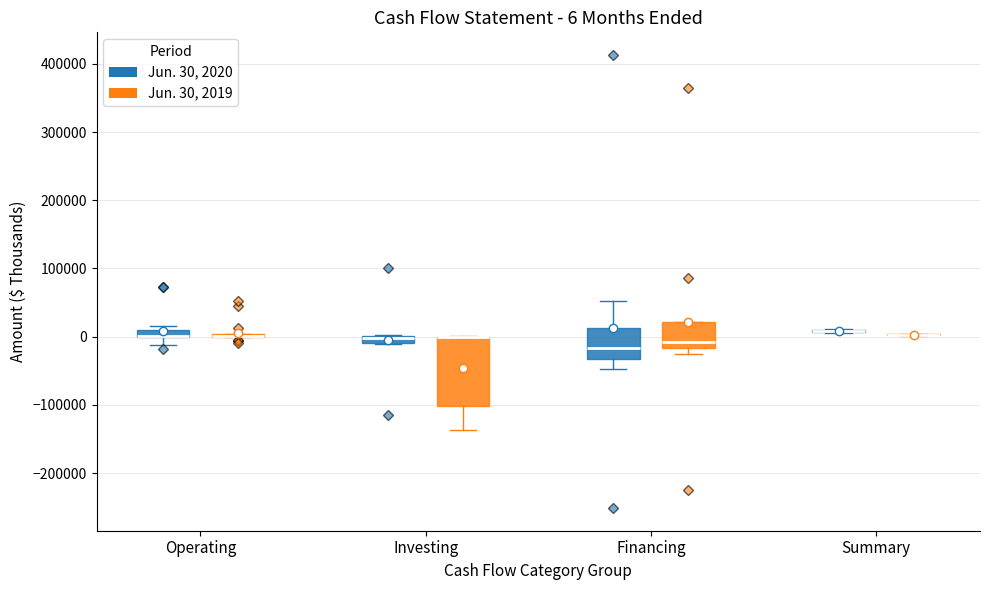

Which box is the tallest, from its lower edge to its upper edge?

Investing (Jun. 30, 2019)